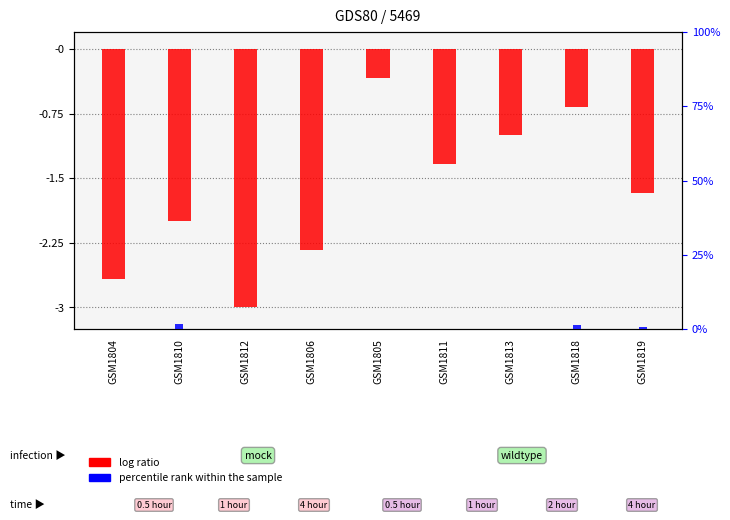

Count the number of categories in the chart.

9